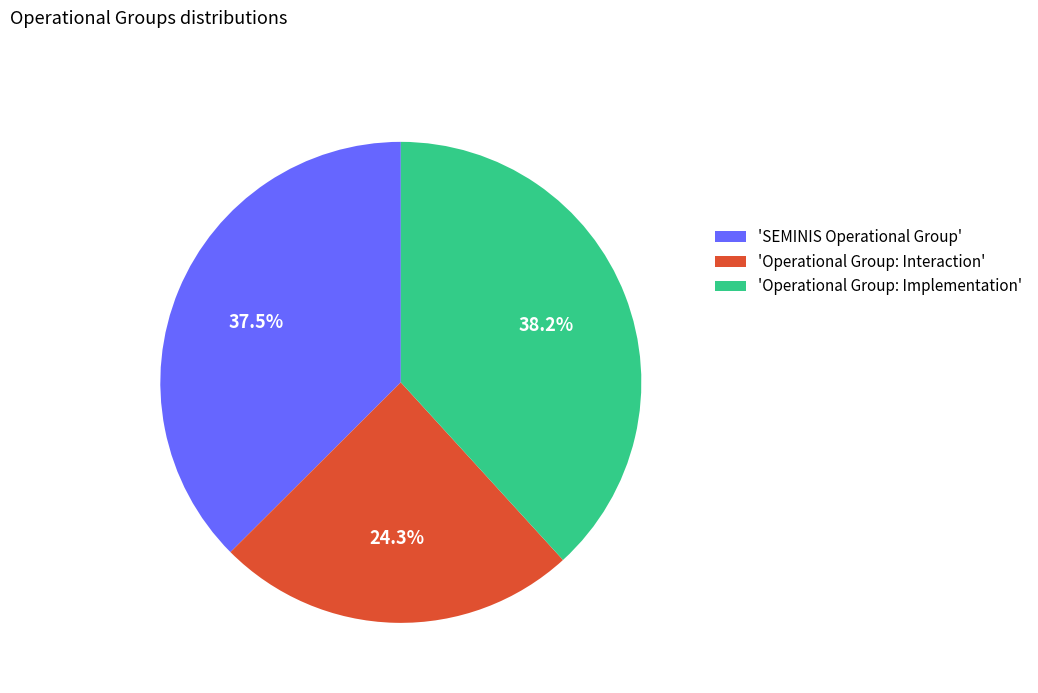

Count the number of slices in the pie.

3